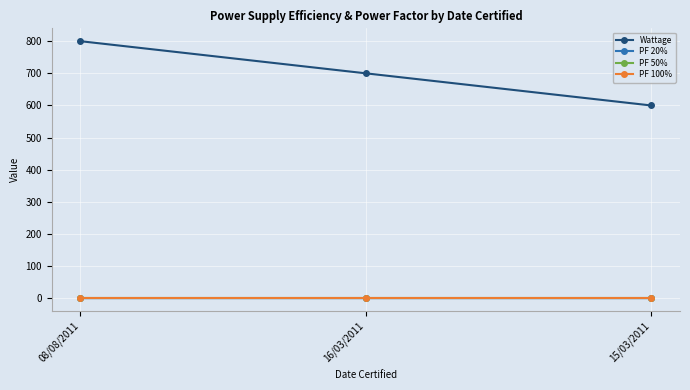

Reading left to right, list all the values displayed in this chart.

Wattage: 08/08/2011=800.0	16/03/2011=700.0	15/03/2011=600.0
PF 20%: 08/08/2011=1.0	16/03/2011=1.0	15/03/2011=1.0
PF 50%: 08/08/2011=1.0	16/03/2011=1.0	15/03/2011=1.0
PF 100%: 08/08/2011=1.0	16/03/2011=1.0	15/03/2011=1.0